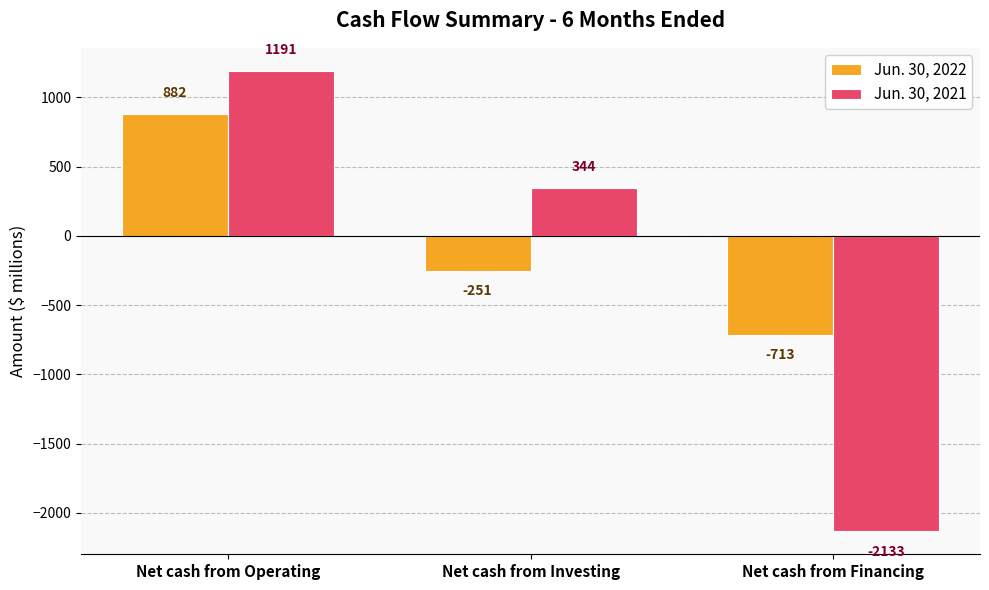

How many distinct data groups are displayed?

2